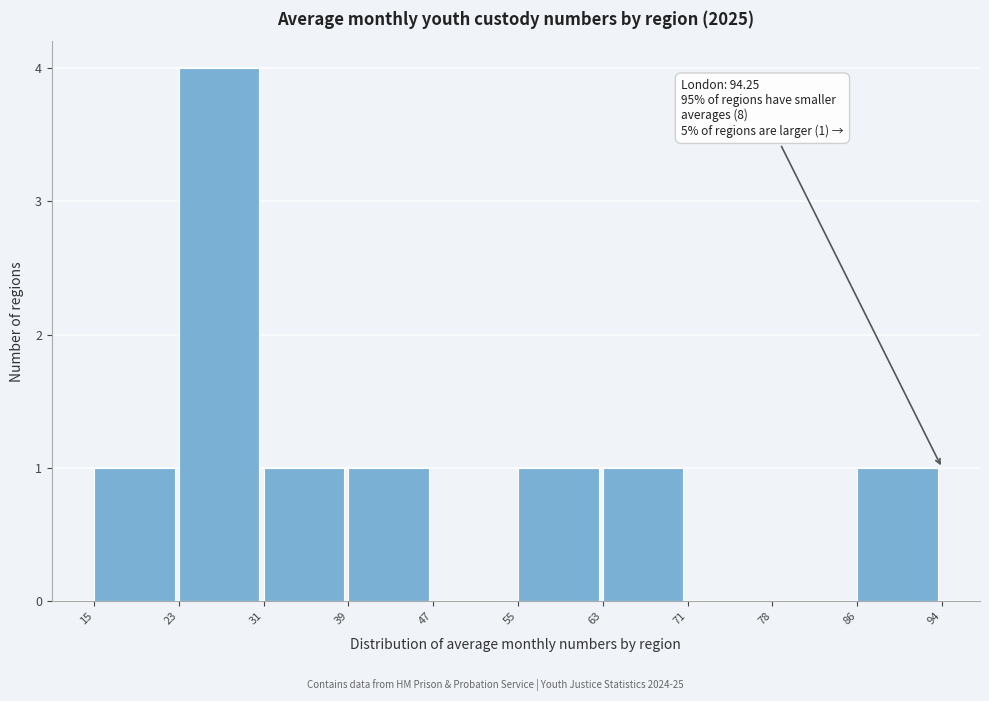

Which range on the x-axis has the tallest bar?

23 to 31